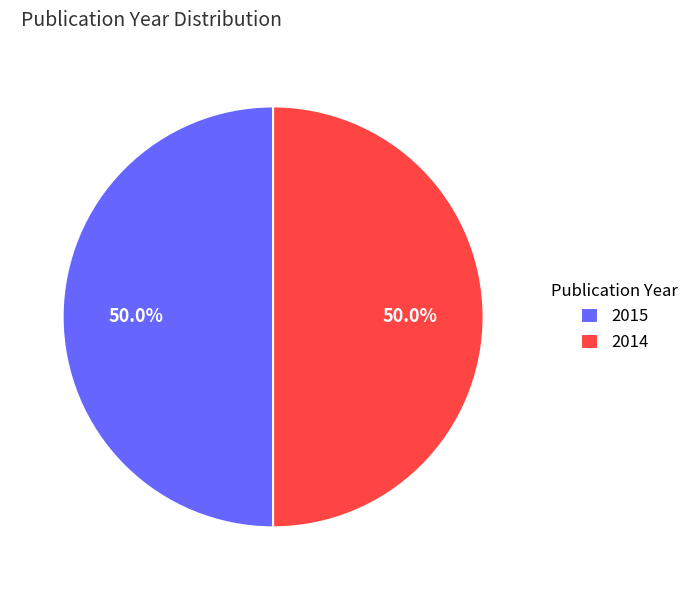

What percentage is the 2015 slice, to the nearest percent?

50%